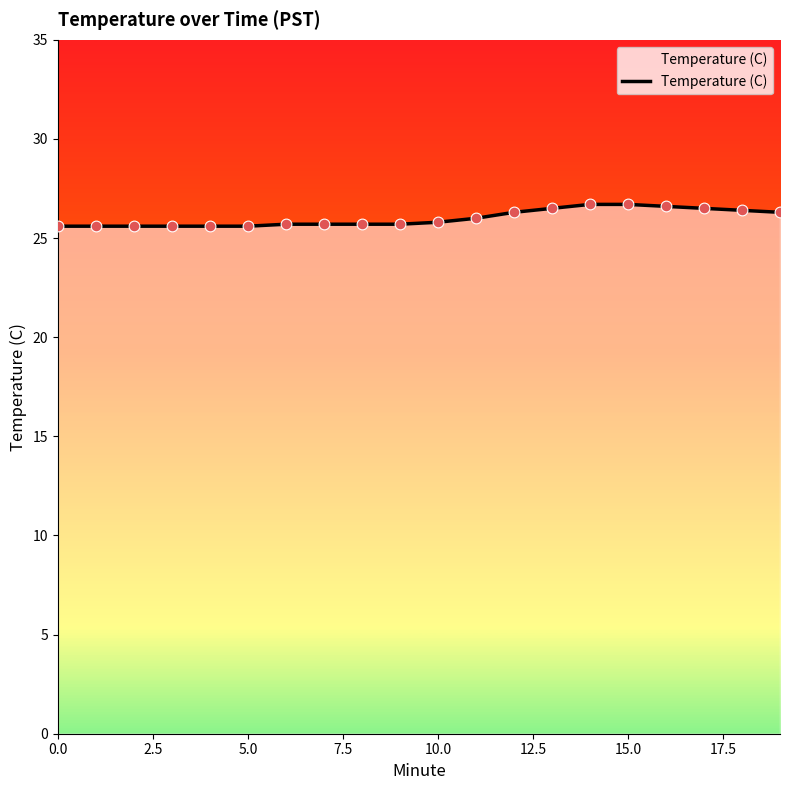

What is the ratio of the value at 5.0 to the value at 15.0?

1.0